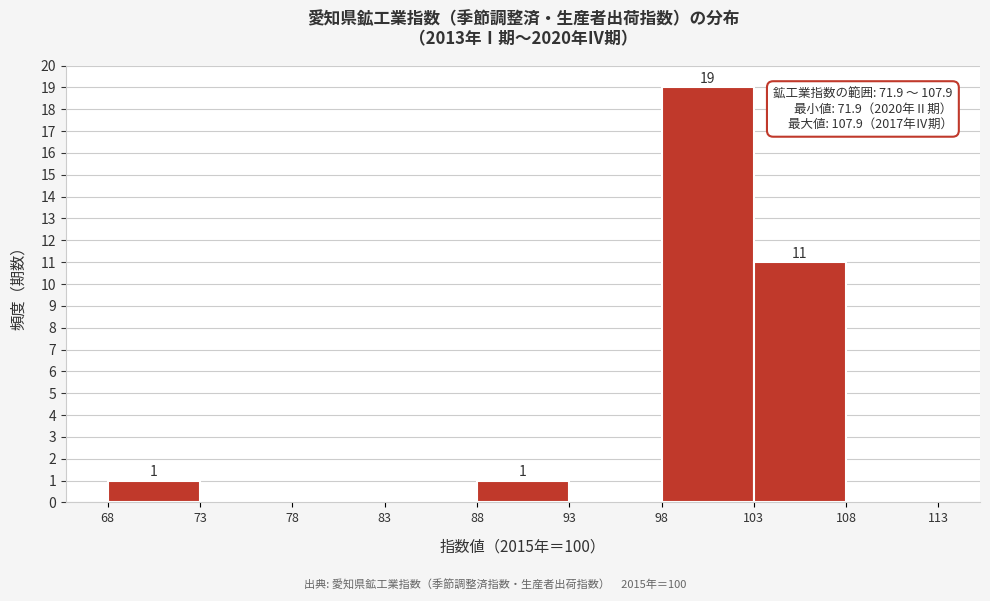

Which range on the x-axis has the tallest bar?

98 to 103